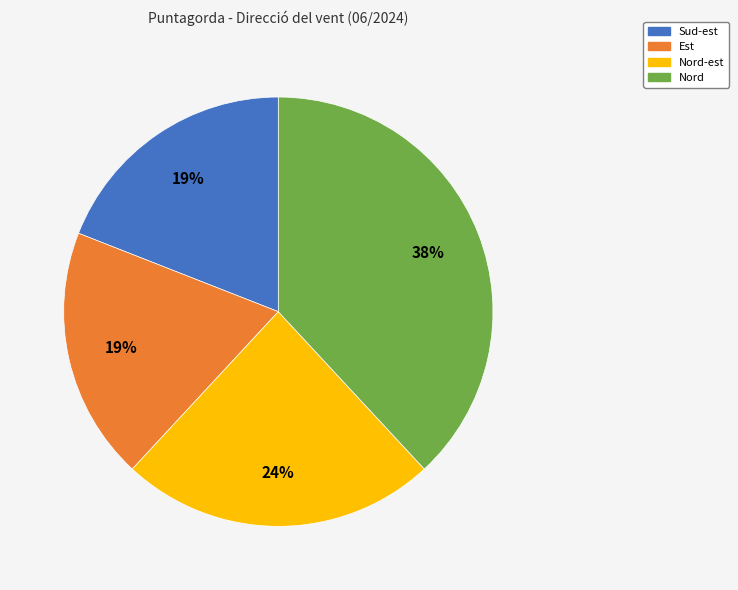

To the nearest percent, what is the average slice percentage?

25%